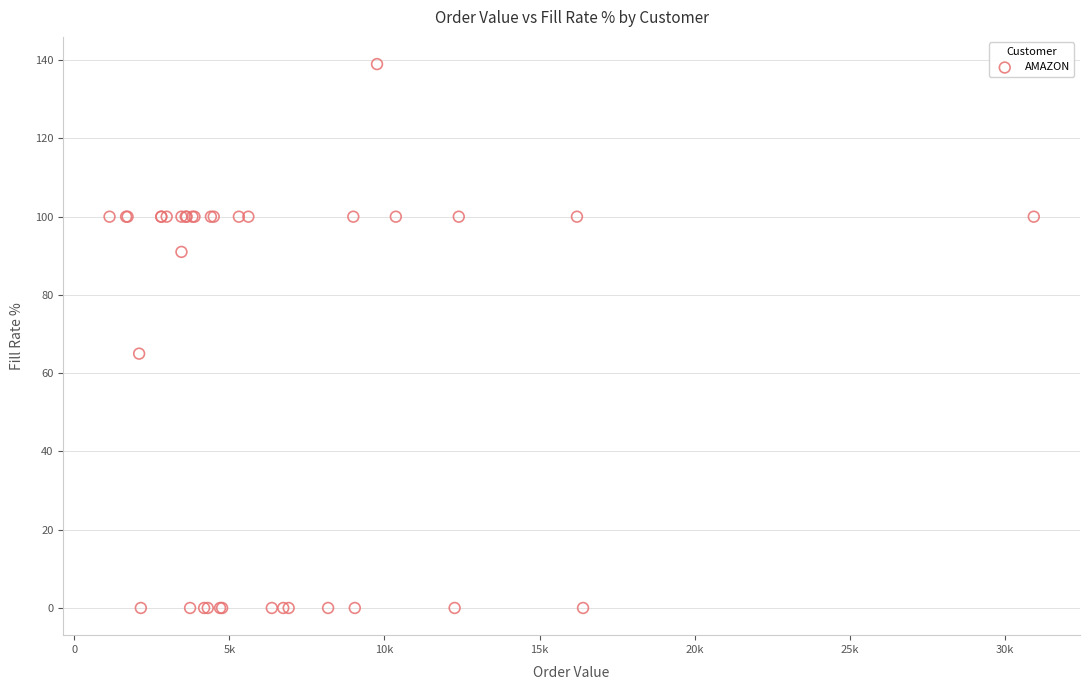

What Y value in the scatter plot is closest to 69?

65